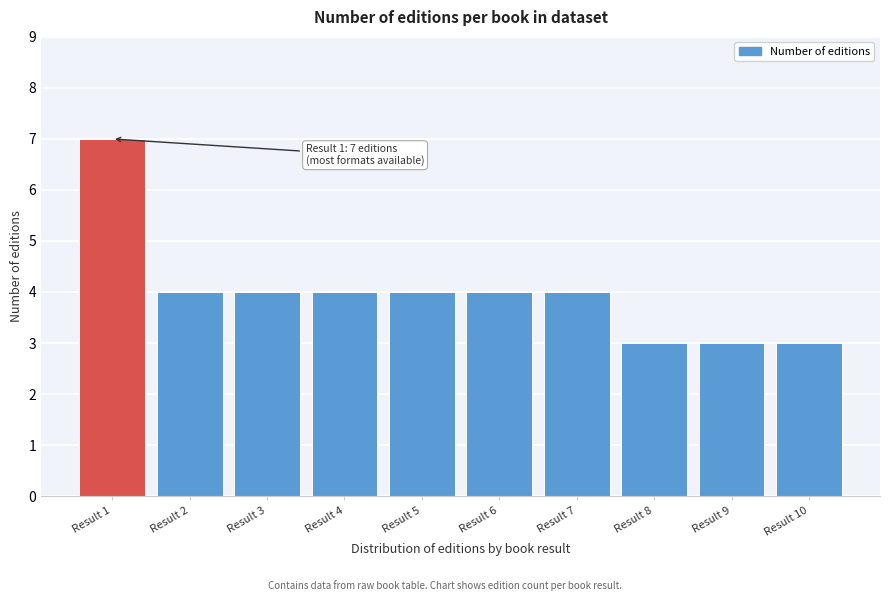

Reading right to left, list all the values displayed in this chart.

3	3	3	4	4	4	4	4	4	7